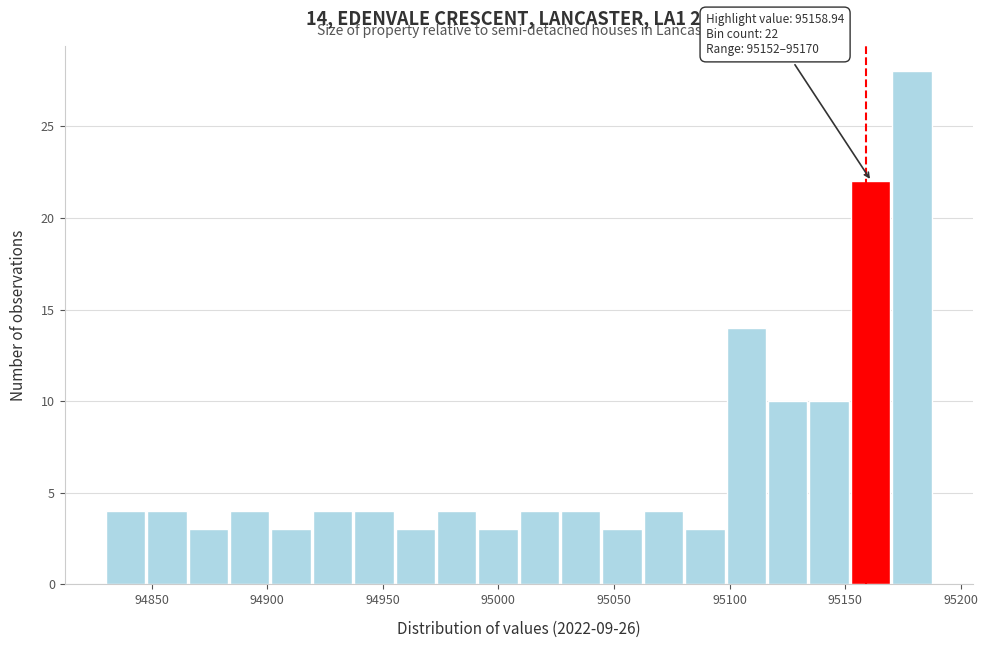

Around what value on the x-axis is the tallest bar? Give the approximate position of its centre, as read against the axis.

95180